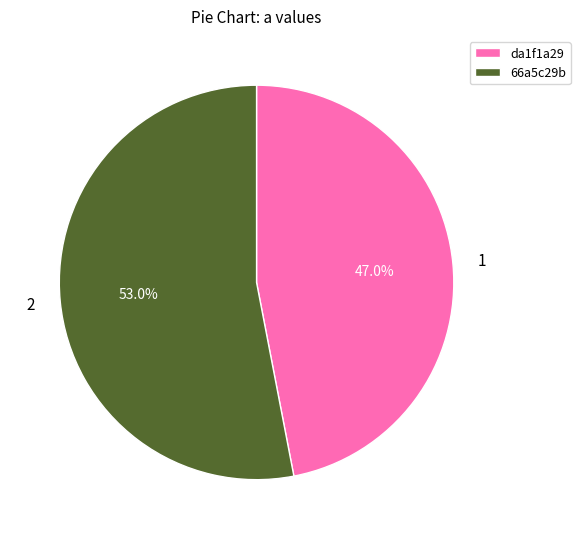

Which slice represents more than half of the pie?

66a5c29b